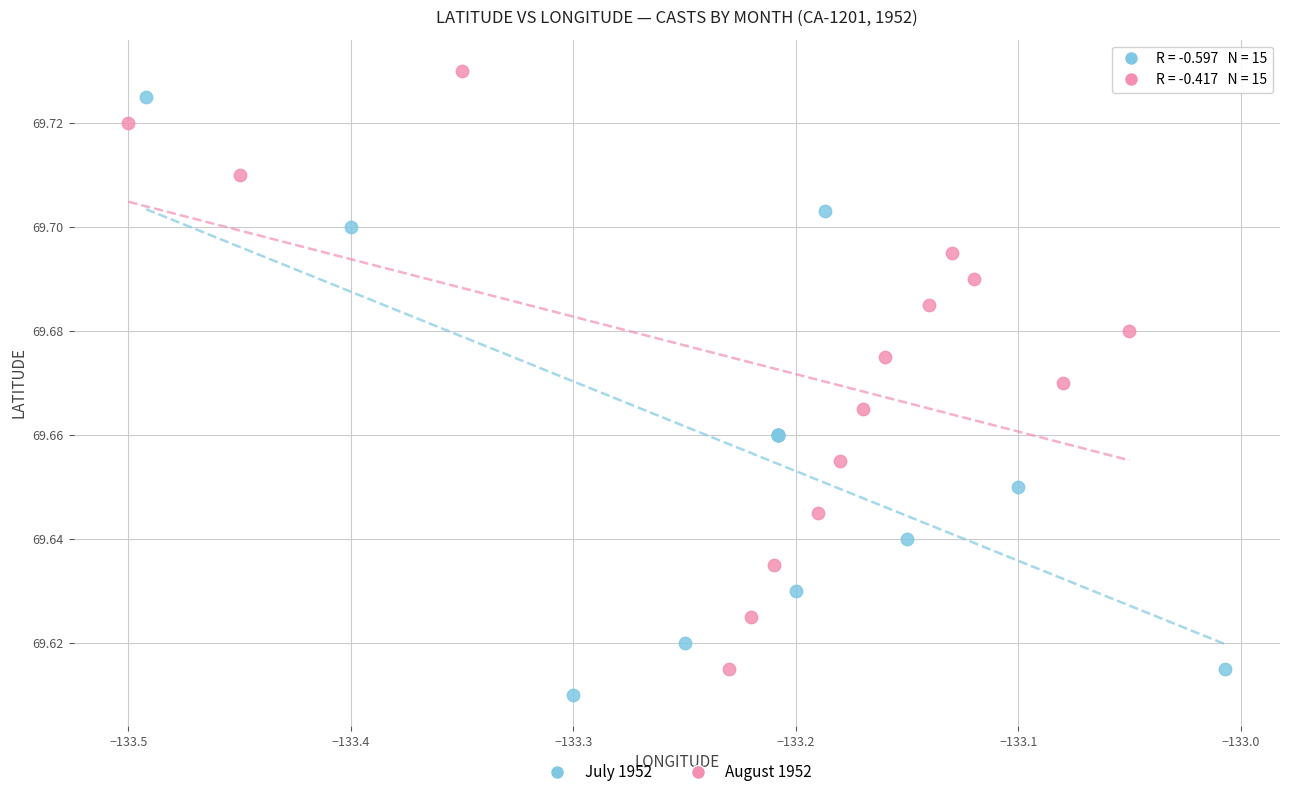

What are all the series names shown in the legend?

July 1952, August 1952